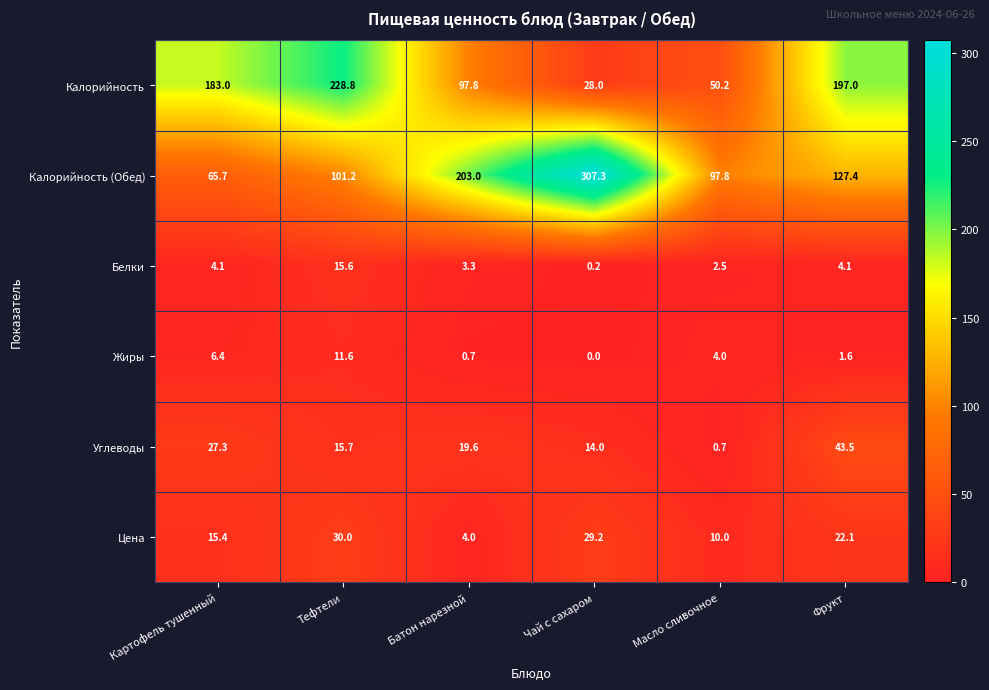

The Жиры series shows 4.0 at Масло сливочное. True or false?

True